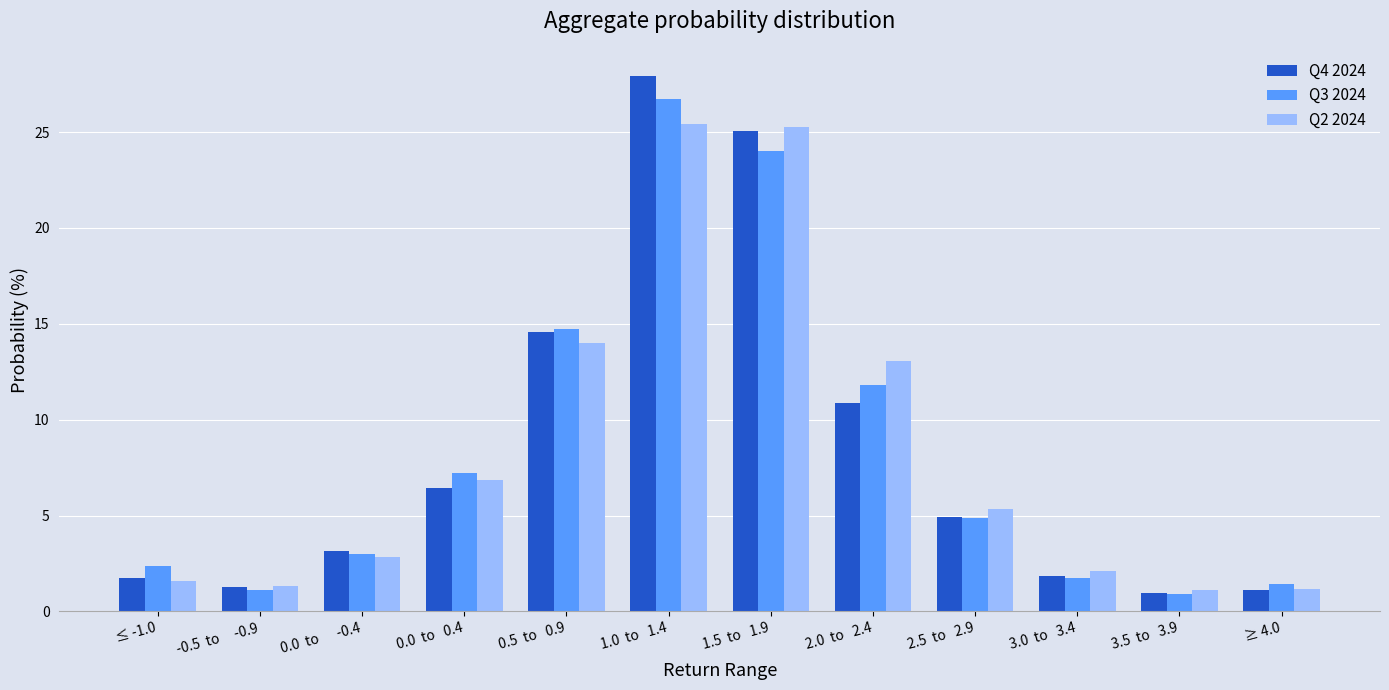

At which label does Q4 2024 first exceed 4?

0.0  to   0.4